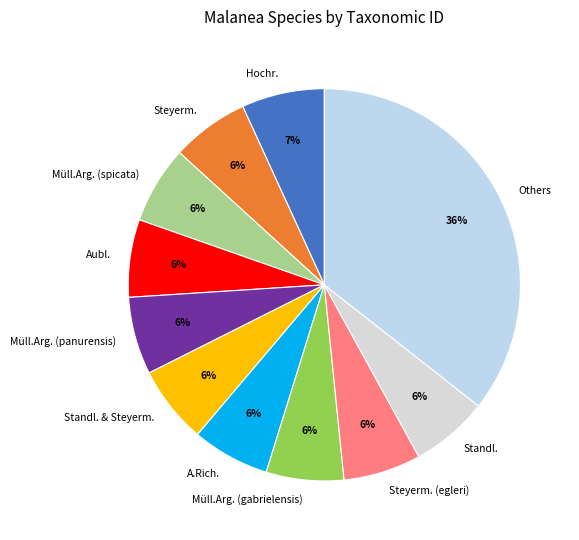

What is the ratio of the value at Standl. & Steyerm. to the value at Müll.Arg. (gabrielensis)?

1.0